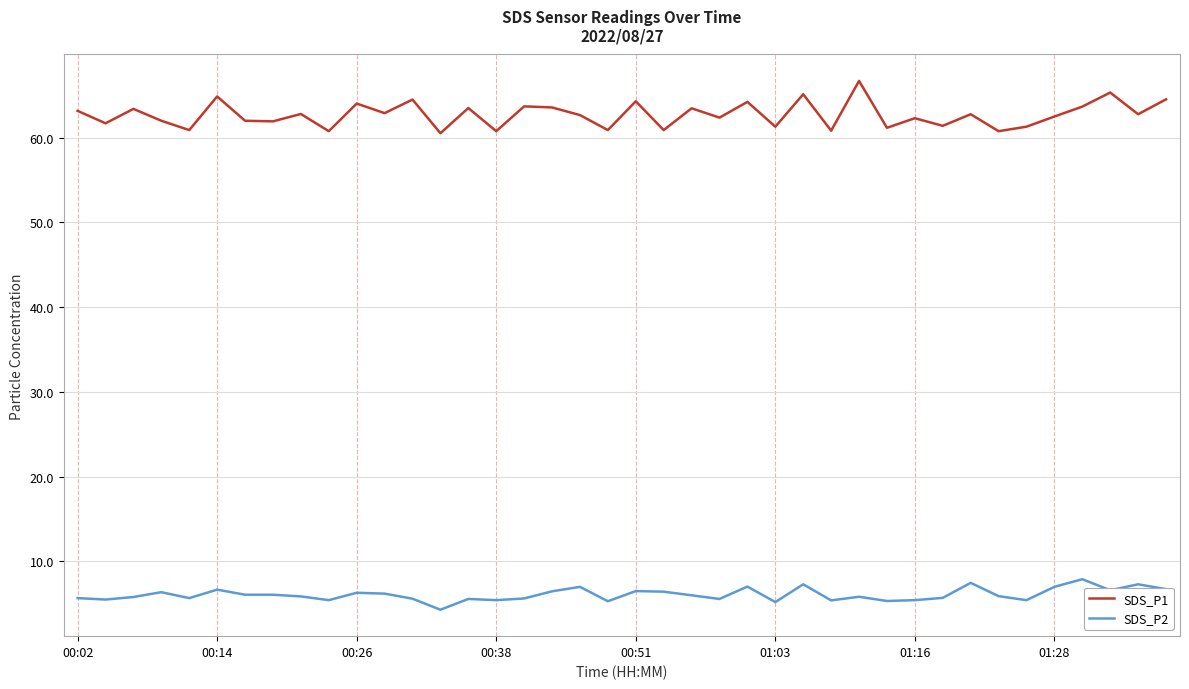

List the series in order of their overall mean, highest first.

SDS_P1, SDS_P2